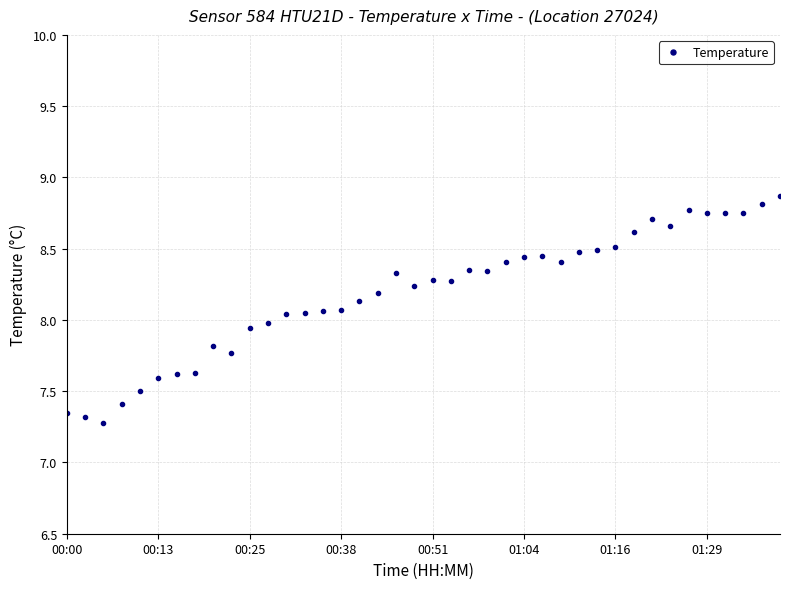

What is the greatest value displayed?

8.9